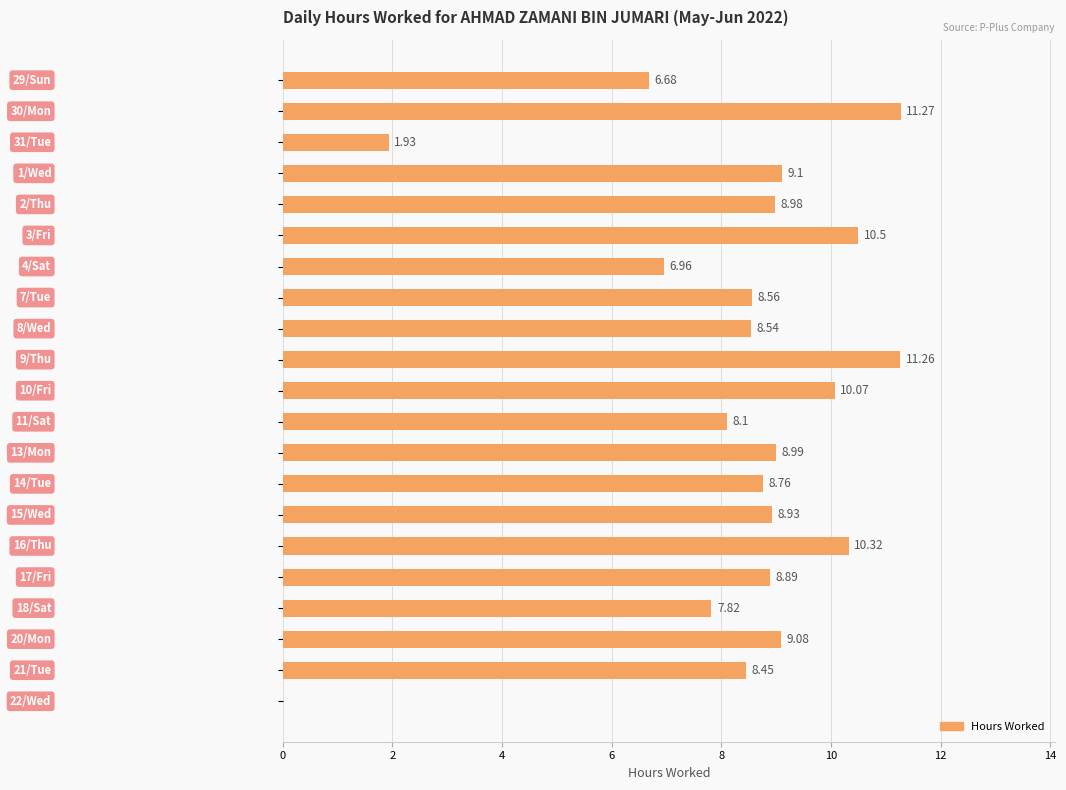

What is the sum of all values?

173.2